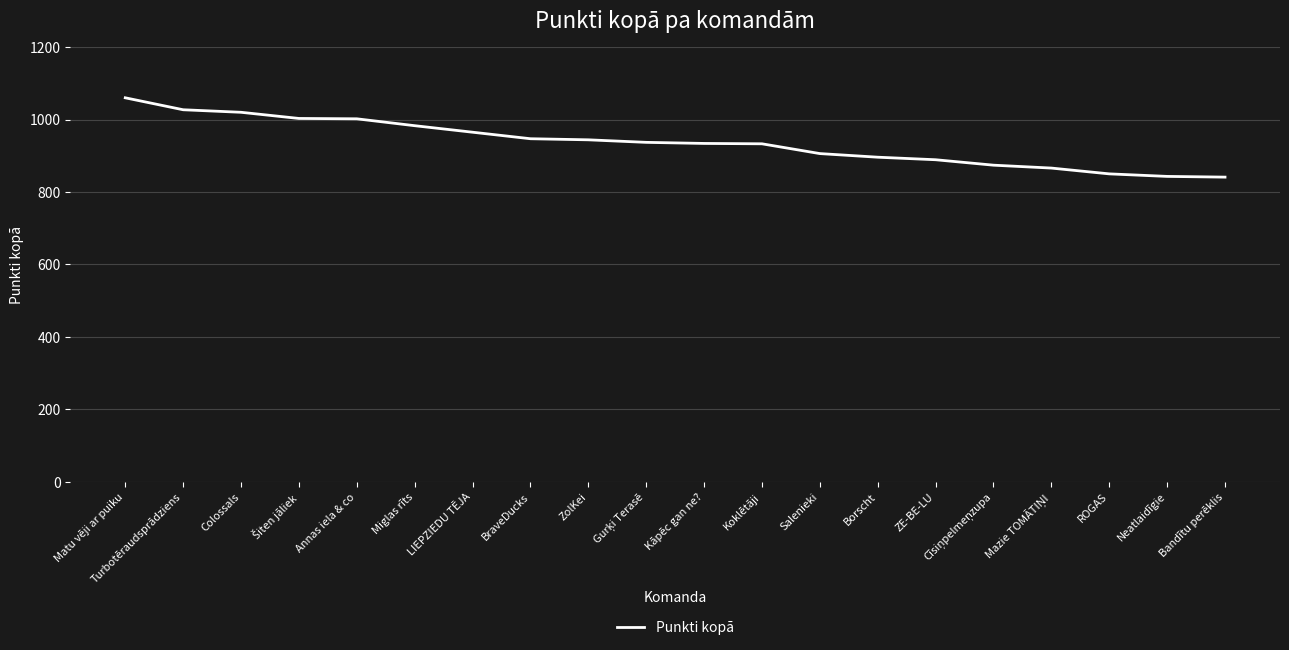

True or false: the data shows 896 at Borscht.

True